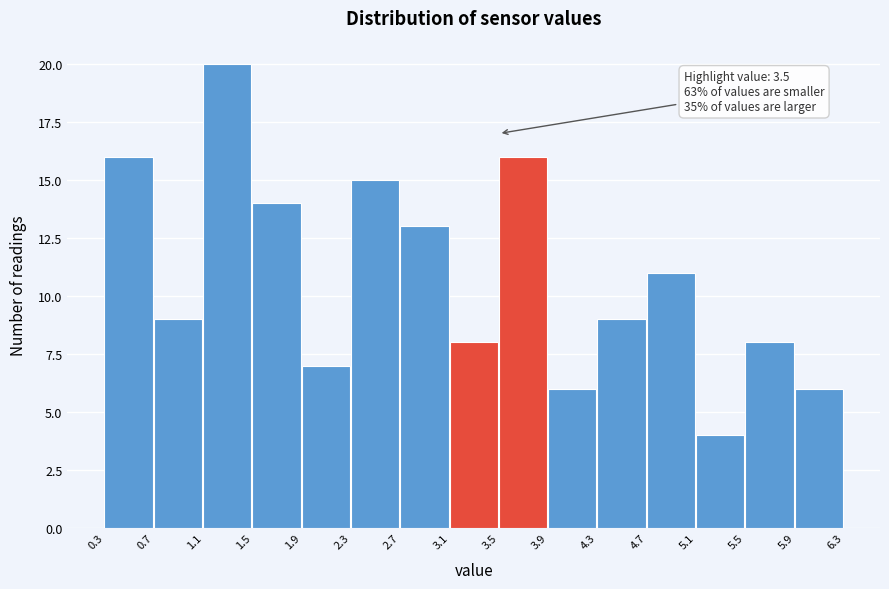

Over which range of the x-axis is the bar tallest?

1.1 to 1.5